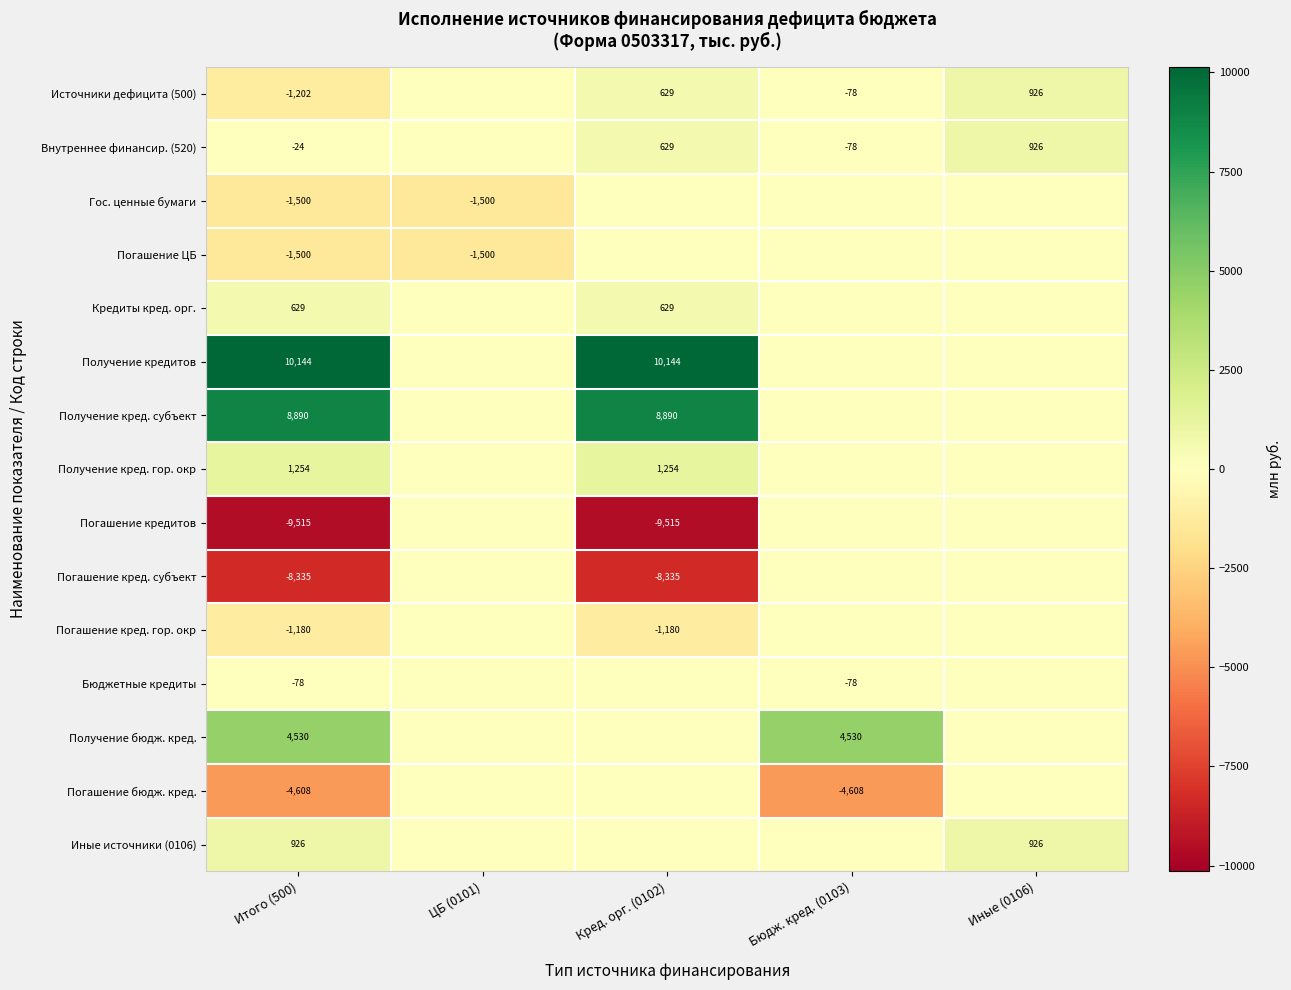

At how many categories does at least one series exceed 5625?

2